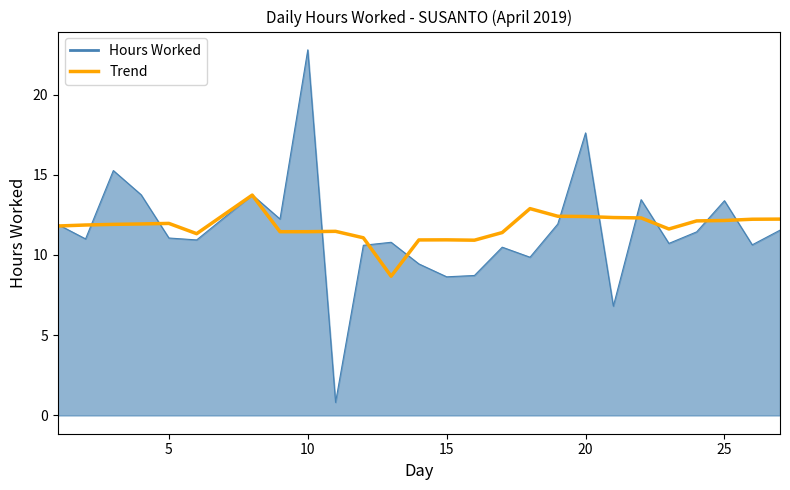

What is the greatest value displayed?

22.8